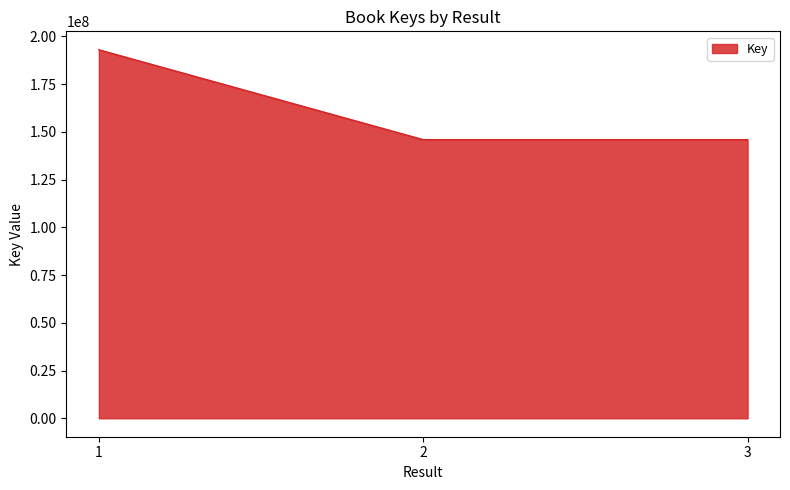

What is the smallest value displayed?

145963923